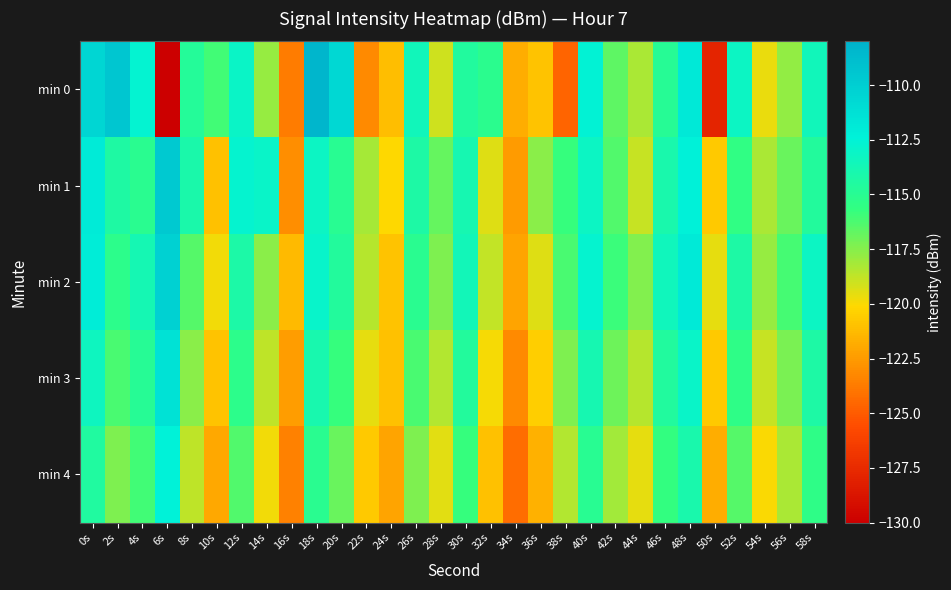

What is the difference between the highest and lowest values at 10s?

5.9